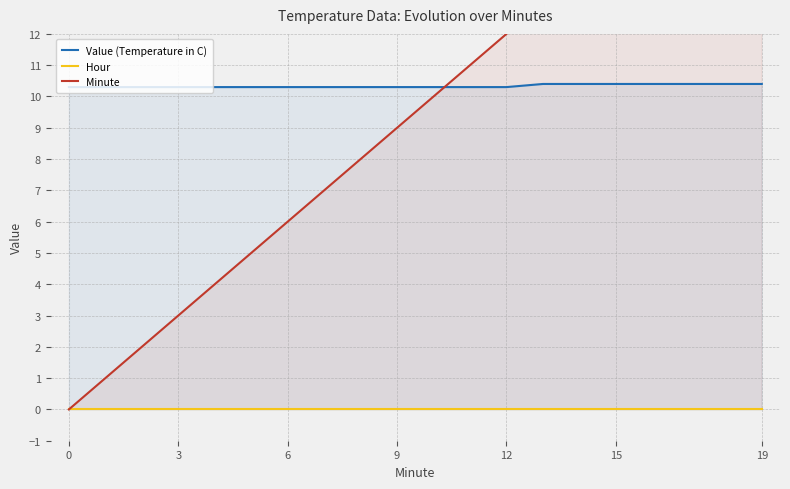

Count the number of categories in the chart.

20